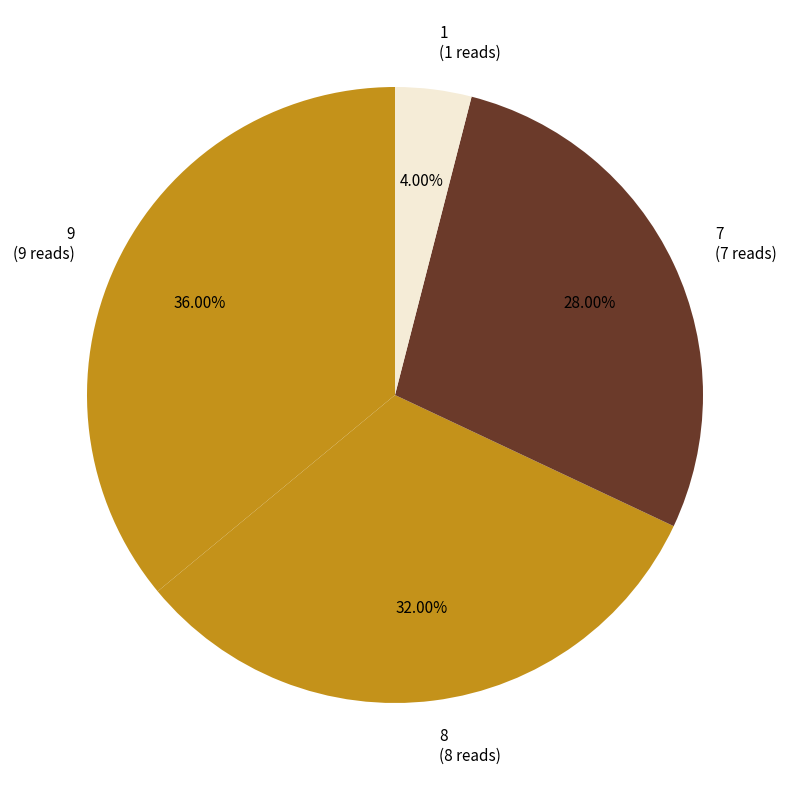

Between 1 (1 reads) and 7 (7 reads), which is larger?

7 (7 reads)